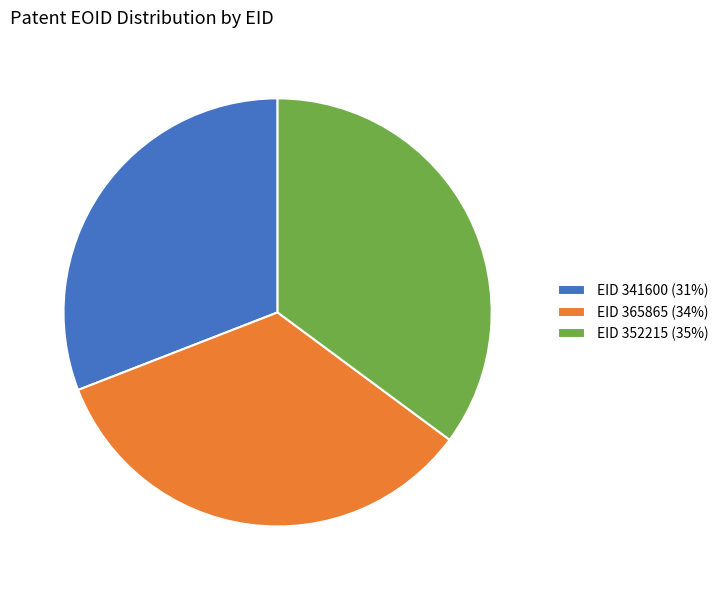

Is there any slice that represents more than half of the pie?

No